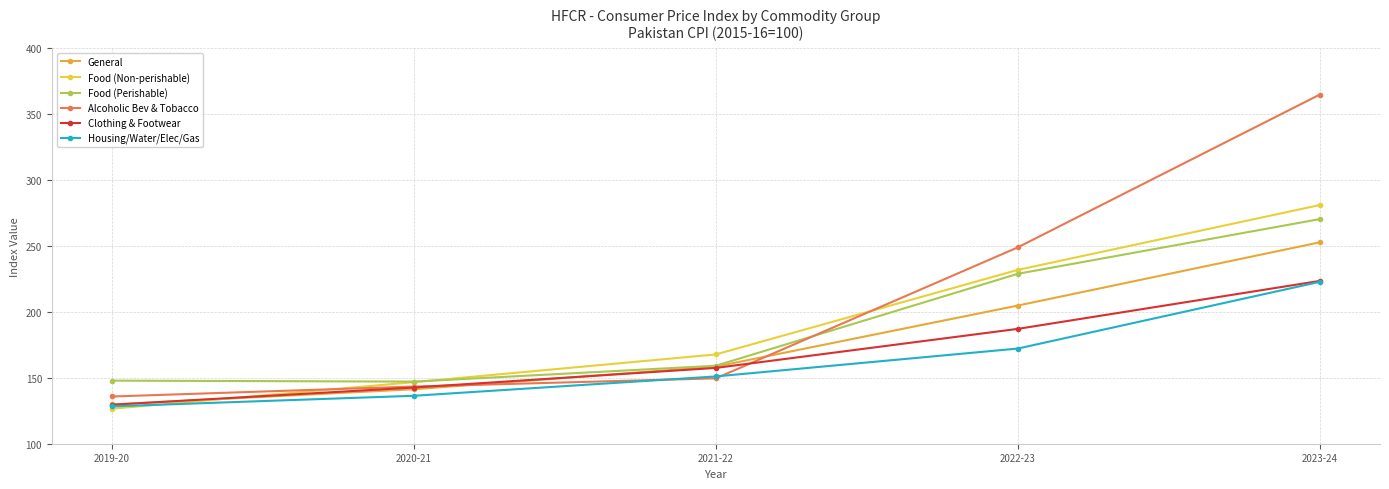

Between 2020-21 and 2021-22, which series saw the biggest shift?

Food (Non-perishable)